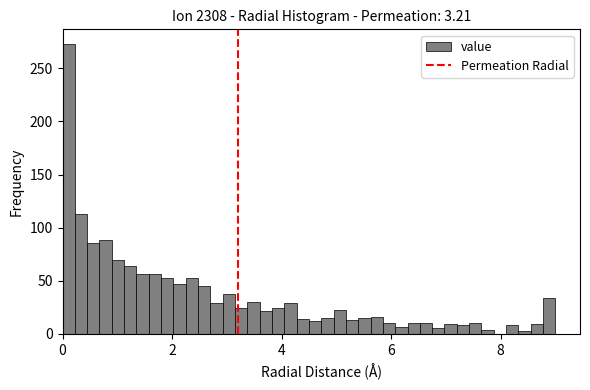

Read against the x-axis, roughly where is the centre of the tallest bar?

0.2